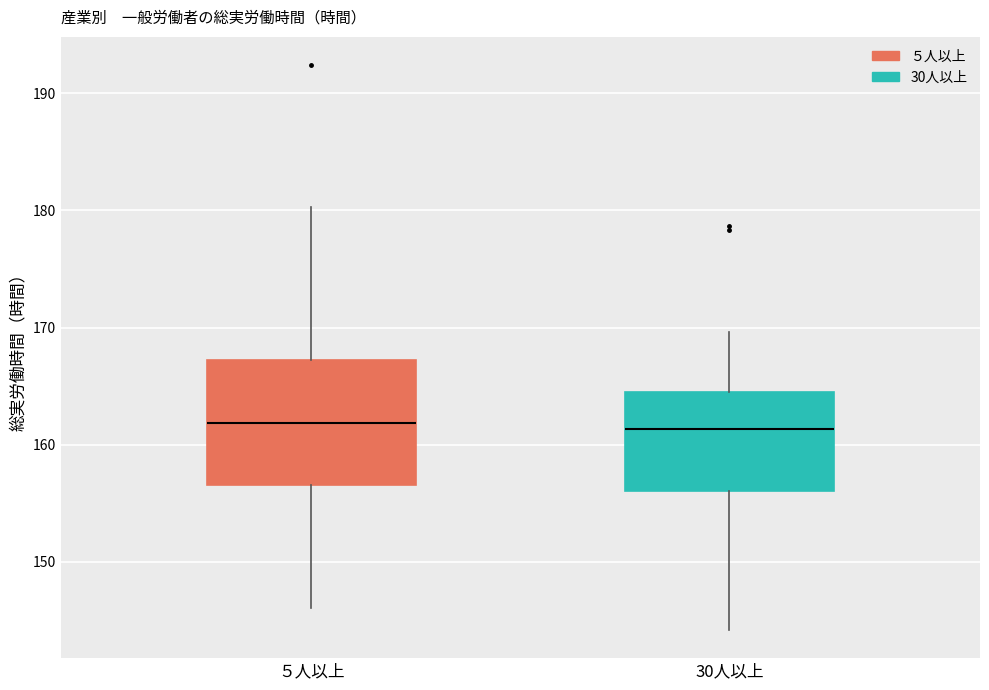

Reading left to right, read every box against the y-axis: the position of its median line, the range the box covers, and the ends of its whiskers. The values are not printed on the chart, so give them approximately, as read against the axis.

５人以上: median 162, box 157 to 167, whiskers 146 to 180
30人以上: median 161, box 156 to 165, whiskers 144 to 170